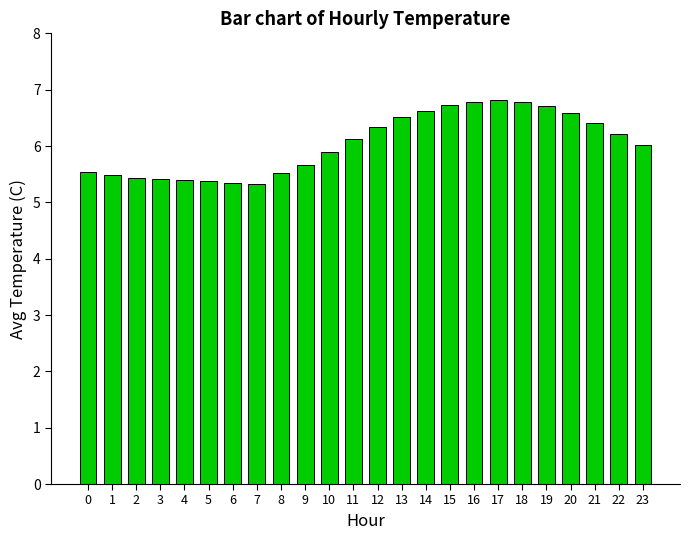

The chart shows a value of 12.1 at 16. True or false?

False